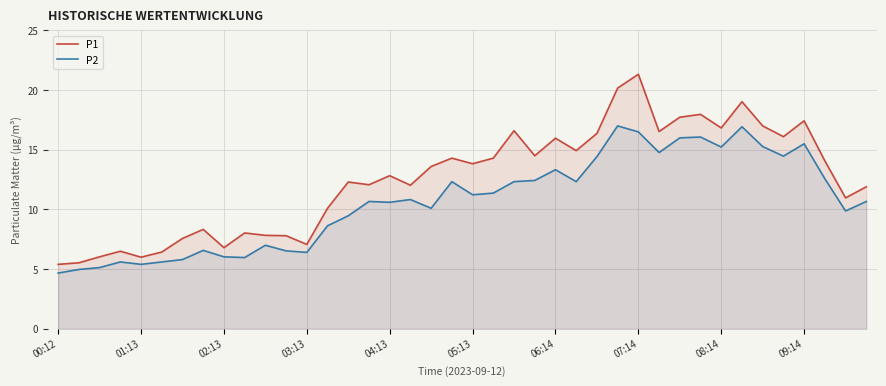

Is it true that P1 equals 11.3 at 07:14?

False